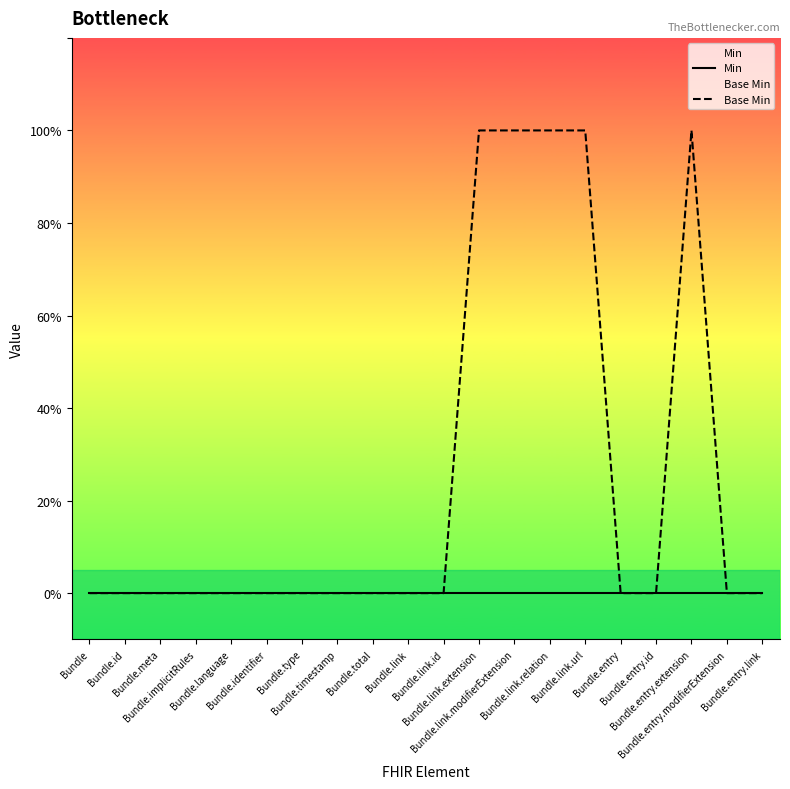

How many positive values does the Base Min series have?

5